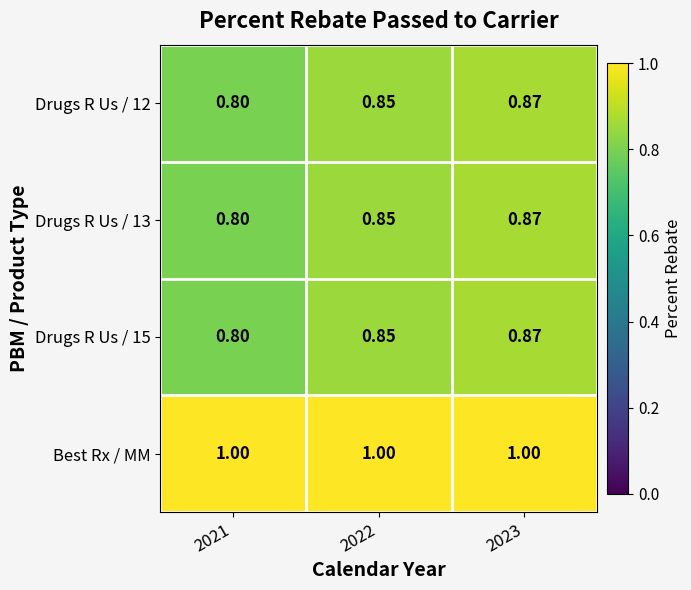

What is the difference between the highest and lowest values at 2023?

0.1